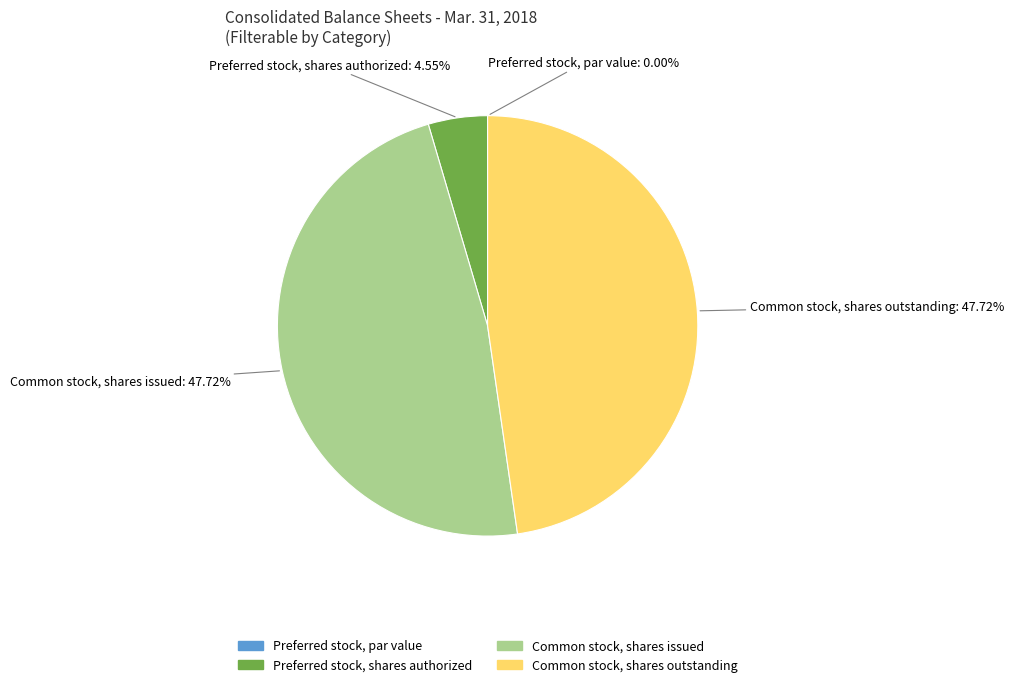

Which has a higher value, Preferred stock, shares authorized or Common stock, shares outstanding?

Common stock, shares outstanding